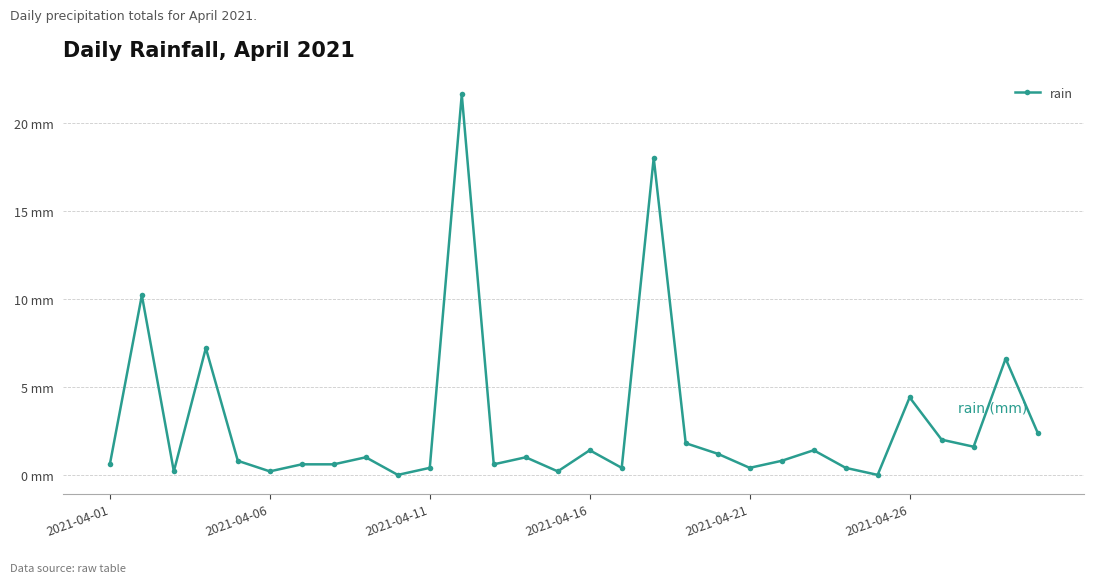

Does the chart have visible grid lines?

Yes